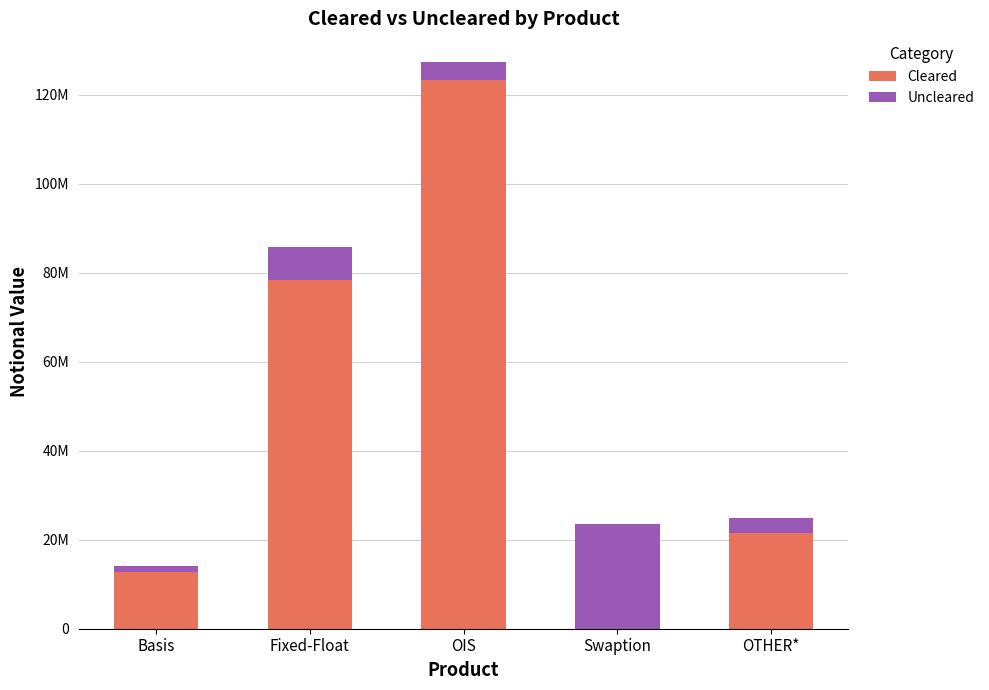

Rank the series at OTHER* from highest to lowest value.

Cleared, Uncleared